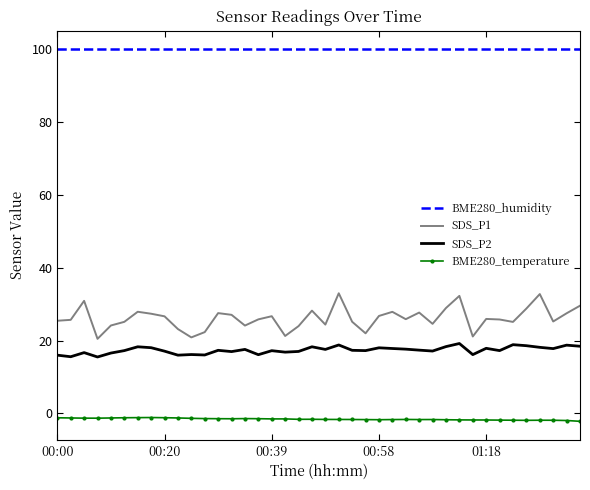

List the series in order of their peak value, lowest first.

BME280_temperature, SDS_P2, SDS_P1, BME280_humidity